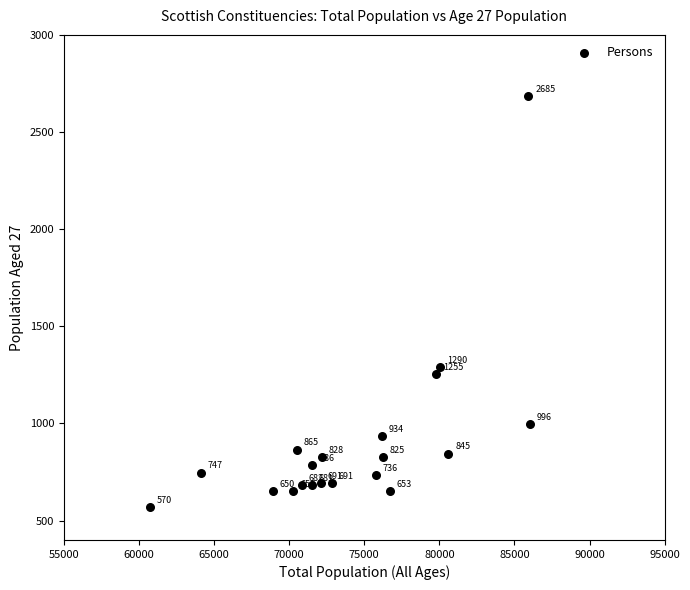

What is the range of X values (max minus min)?

25327